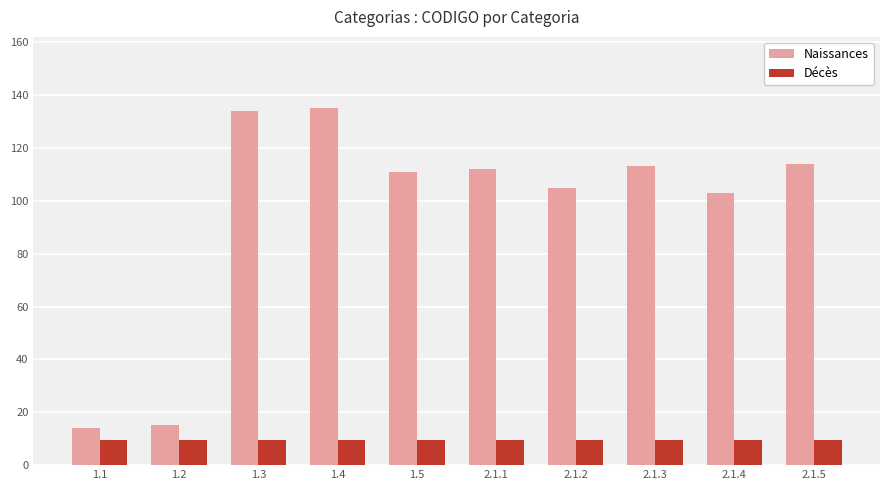

Reading left to right, what are all the values shown in this chart?

Naissances: 14.0	15.0	134.0	135.0	111.0	112.0	105.0	113.0	103.0	114.0
Décès: 9.5	9.5	9.5	9.5	9.5	9.5	9.5	9.5	9.5	9.5